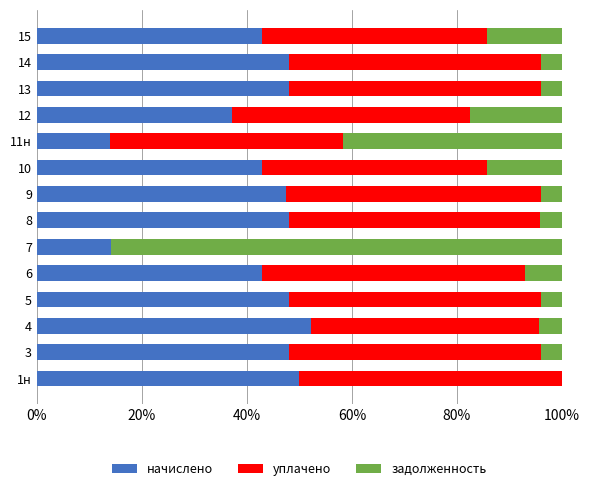

True or false: начислено has a value of 17.6 at 6.

False